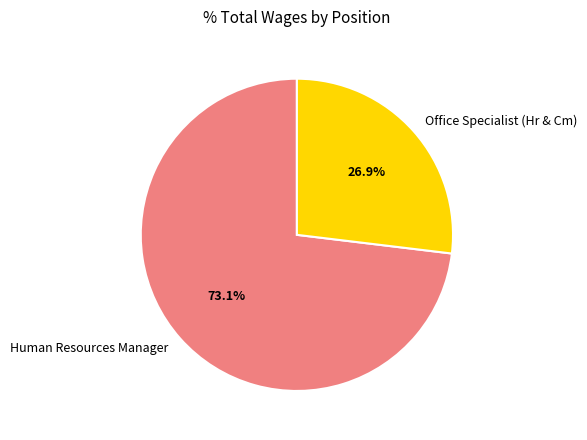

What percentage is the Human Resources Manager slice, to the nearest percent?

73%